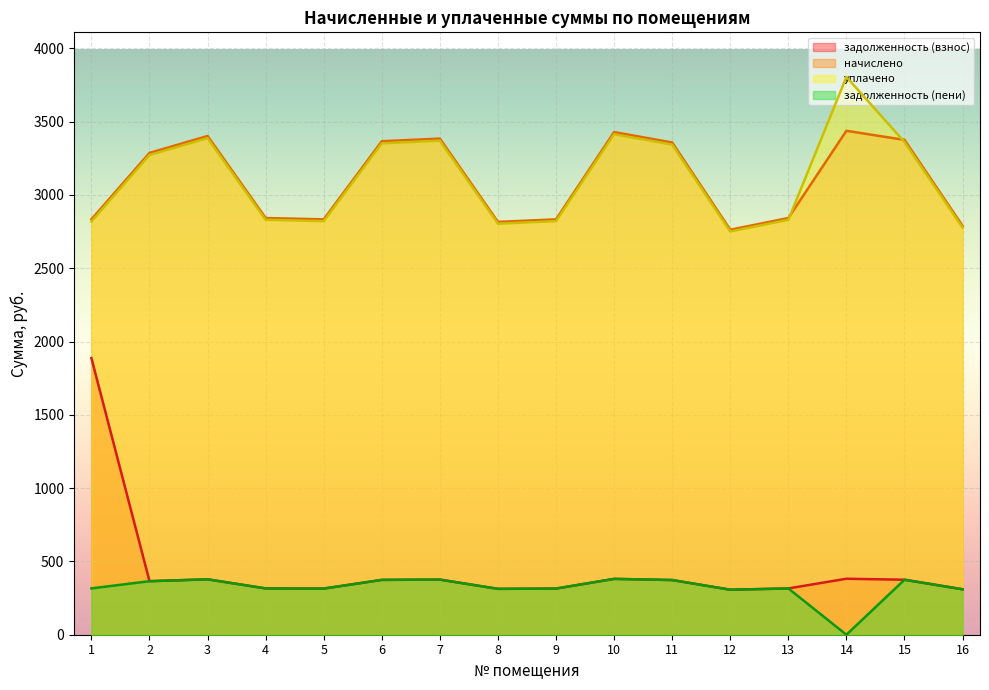

How many lines are shown in the chart?

4